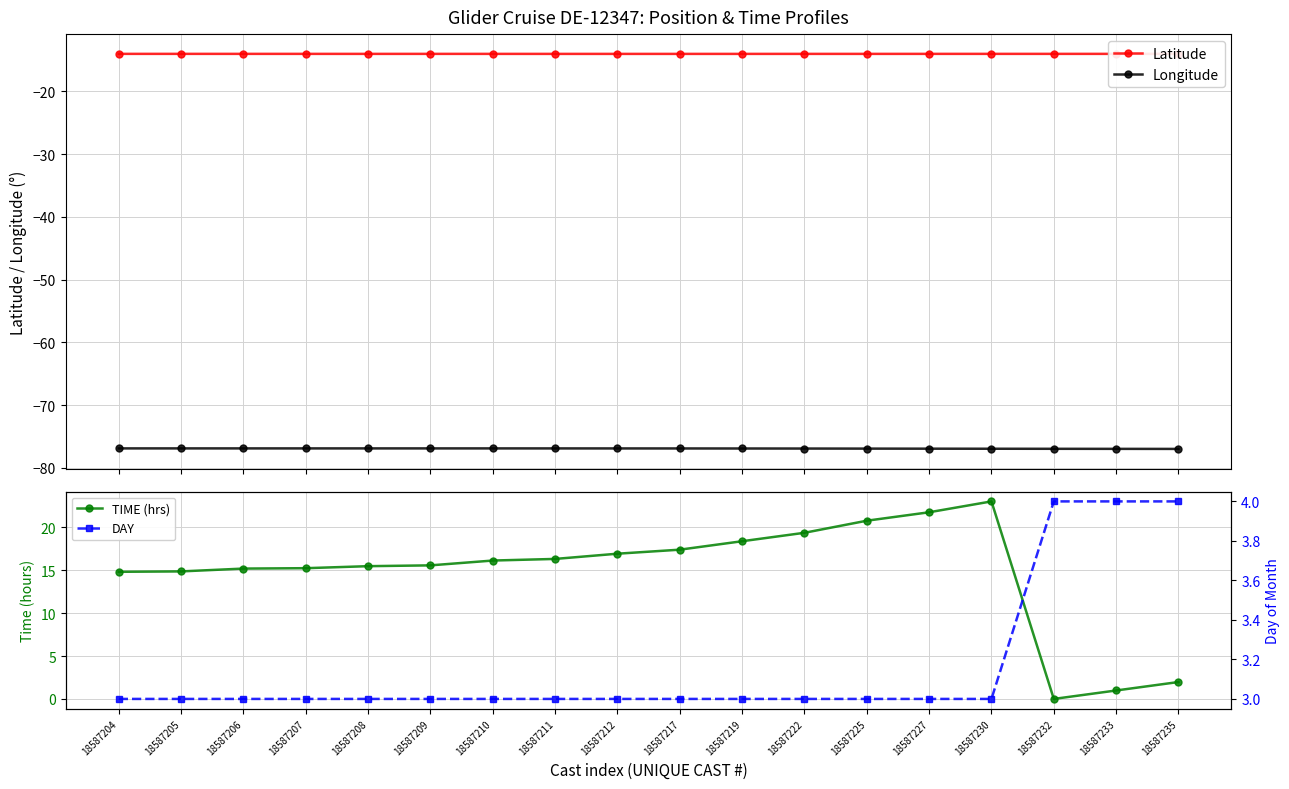

At which label does DAY reach its minimum?

18587204